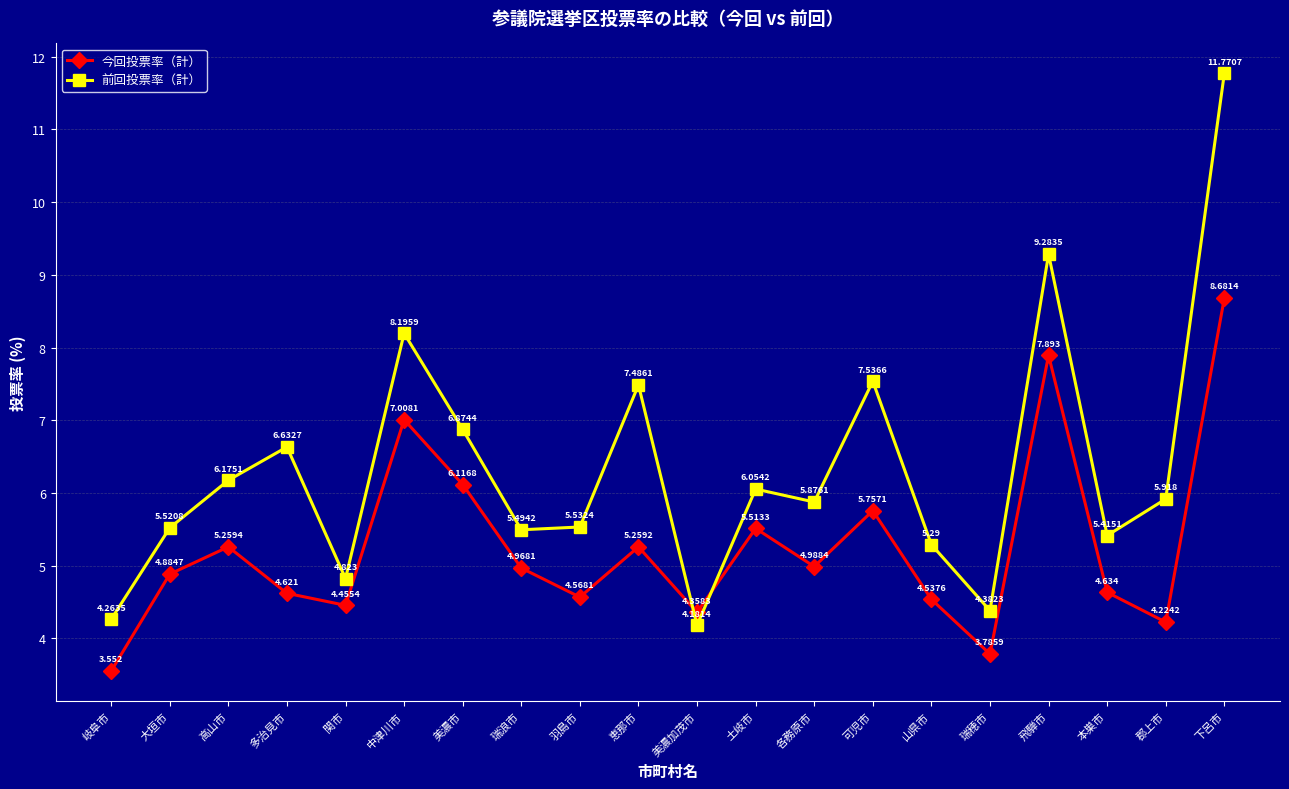

List the labels in order of 前回投票率（計） value, smallest first.

美濃加茂市, 岐阜市, 瑞穂市, 関市, 山県市, 本巣市, 瑞浪市, 大垣市, 羽島市, 各務原市, 郡上市, 土岐市, 高山市, 多治見市, 美濃市, 恵那市, 可児市, 中津川市, 飛騨市, 下呂市